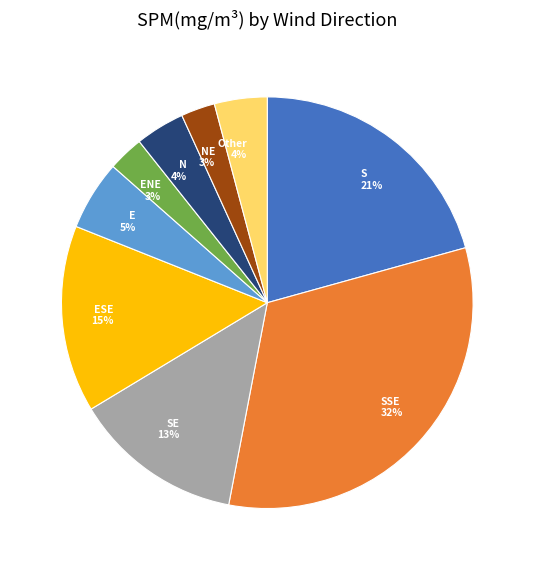

True or false: S 21% accounts for 11% of the total.

False